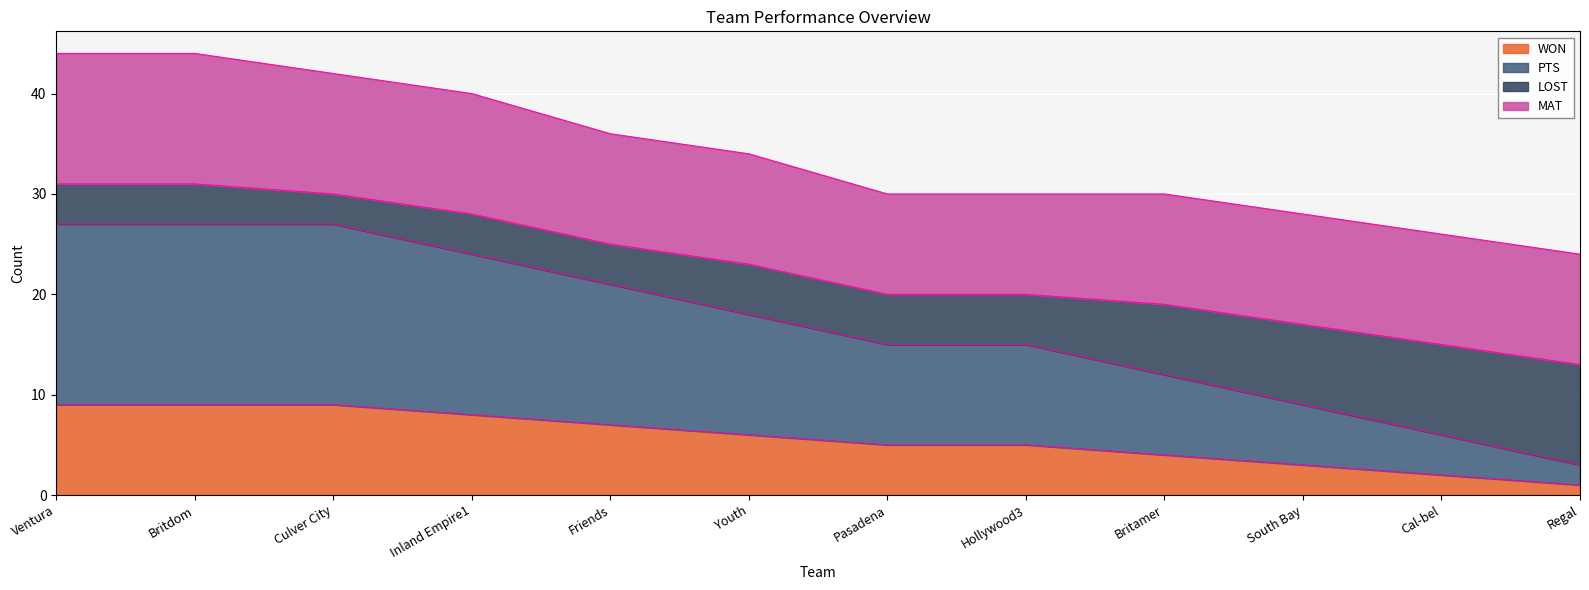

True or false: WON has more than 0 interior local peaks.

False